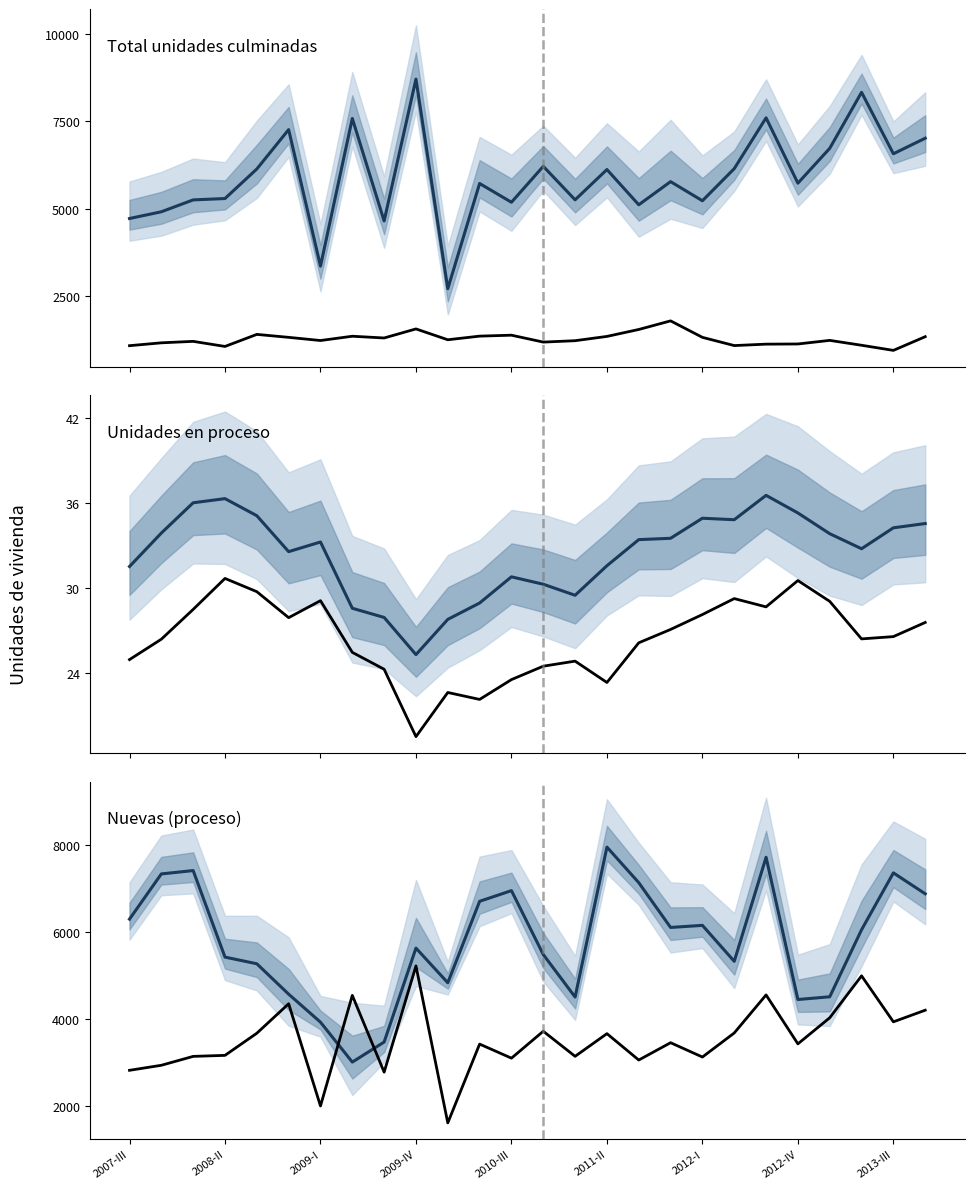

True or false: Alt series and Total unidades culminadas intersect in this chart.

False